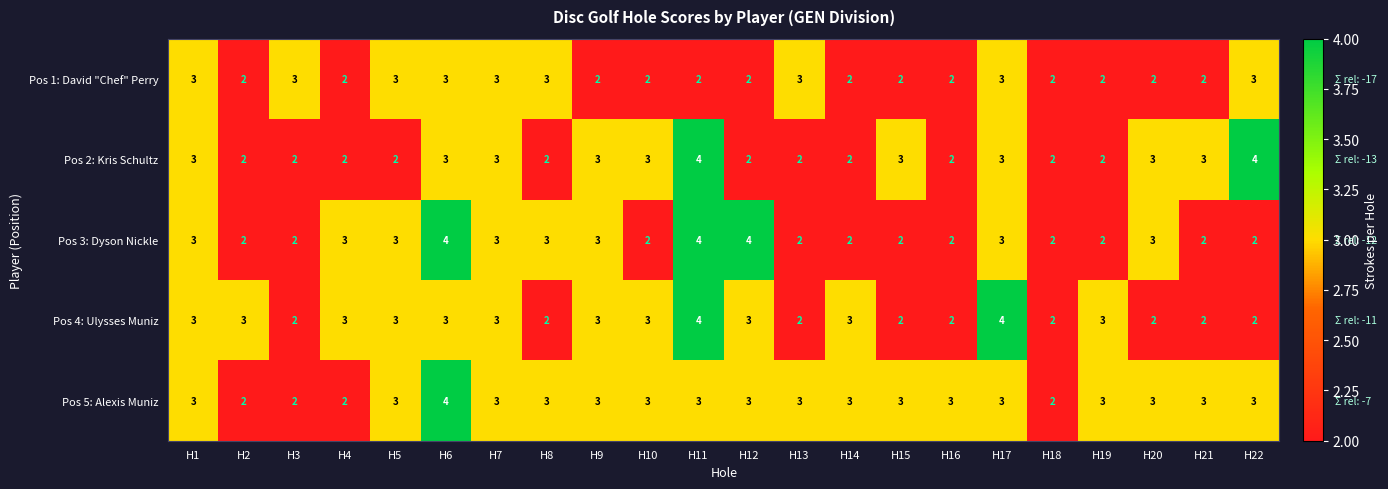

The value of Pos 4: Ulysses Muniz at H2 is 1. True or false?

False